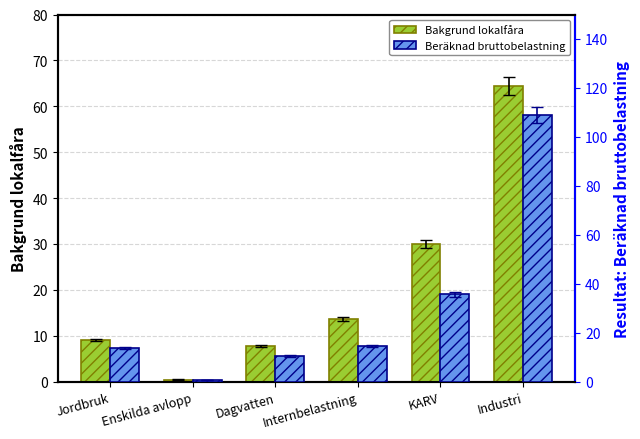

The Bakgrund lokalfåra series shows 11.6 at Dagvatten. True or false?

False